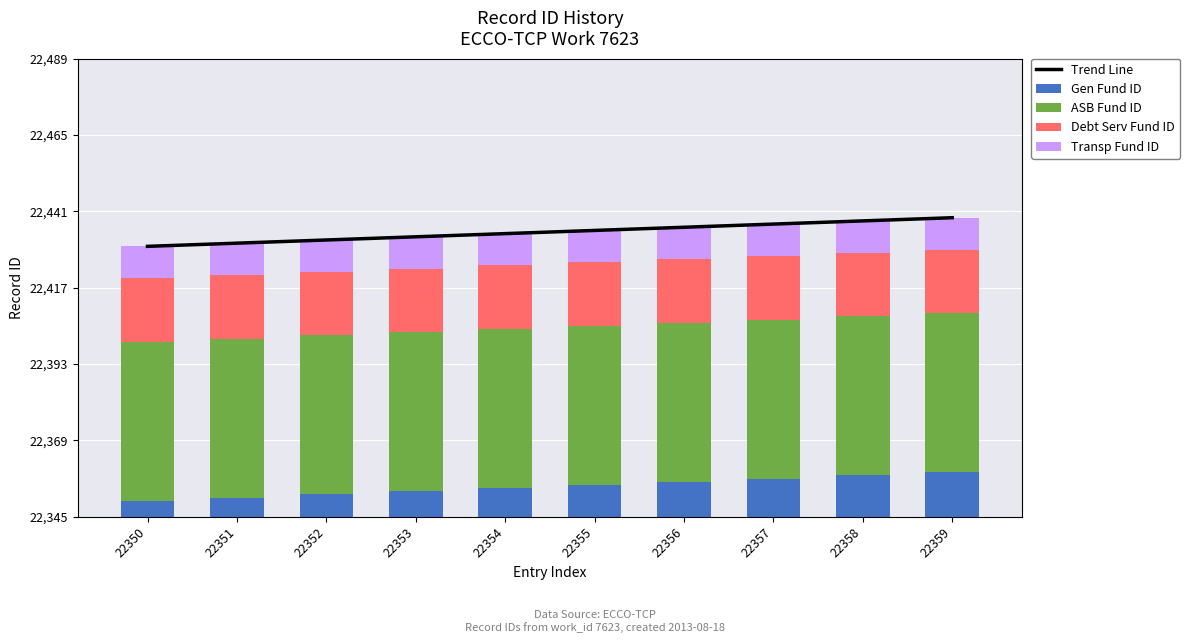

How many values in the Gen Fund ID series exceed 10?

4